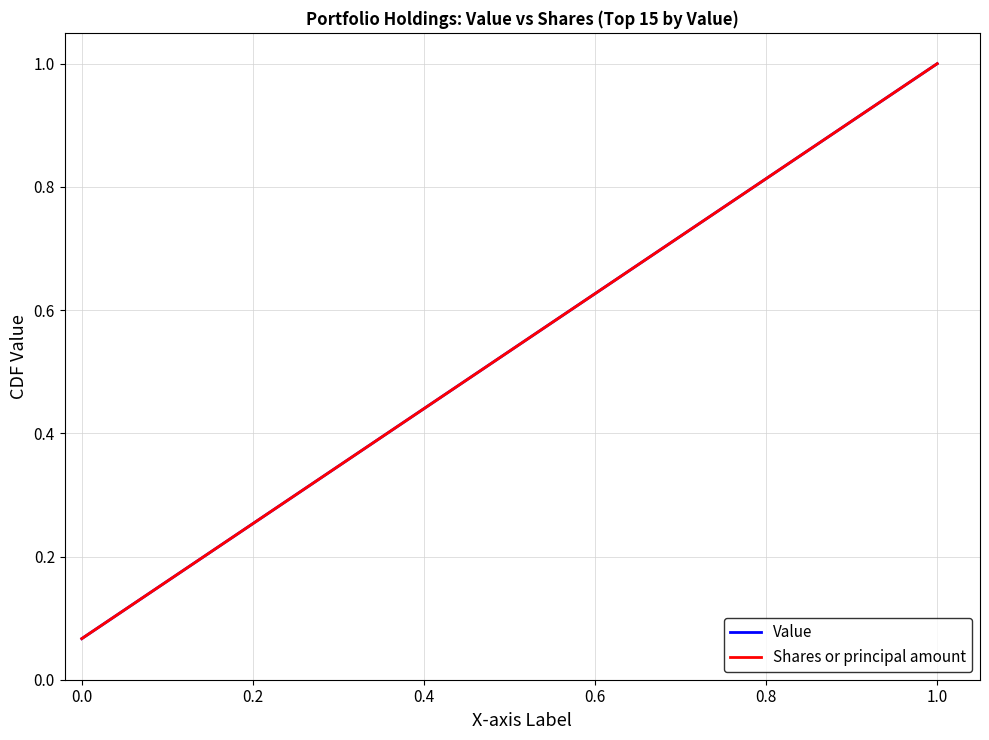

What is the value of the Shares or principal amount point at the 8th from the left?

0.5